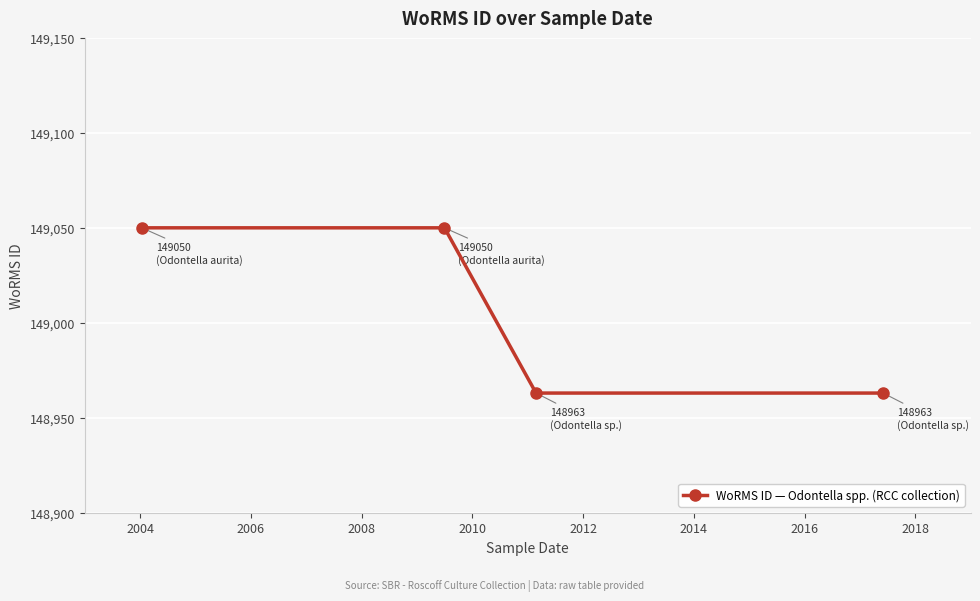

How many distinct data groups are displayed?

1